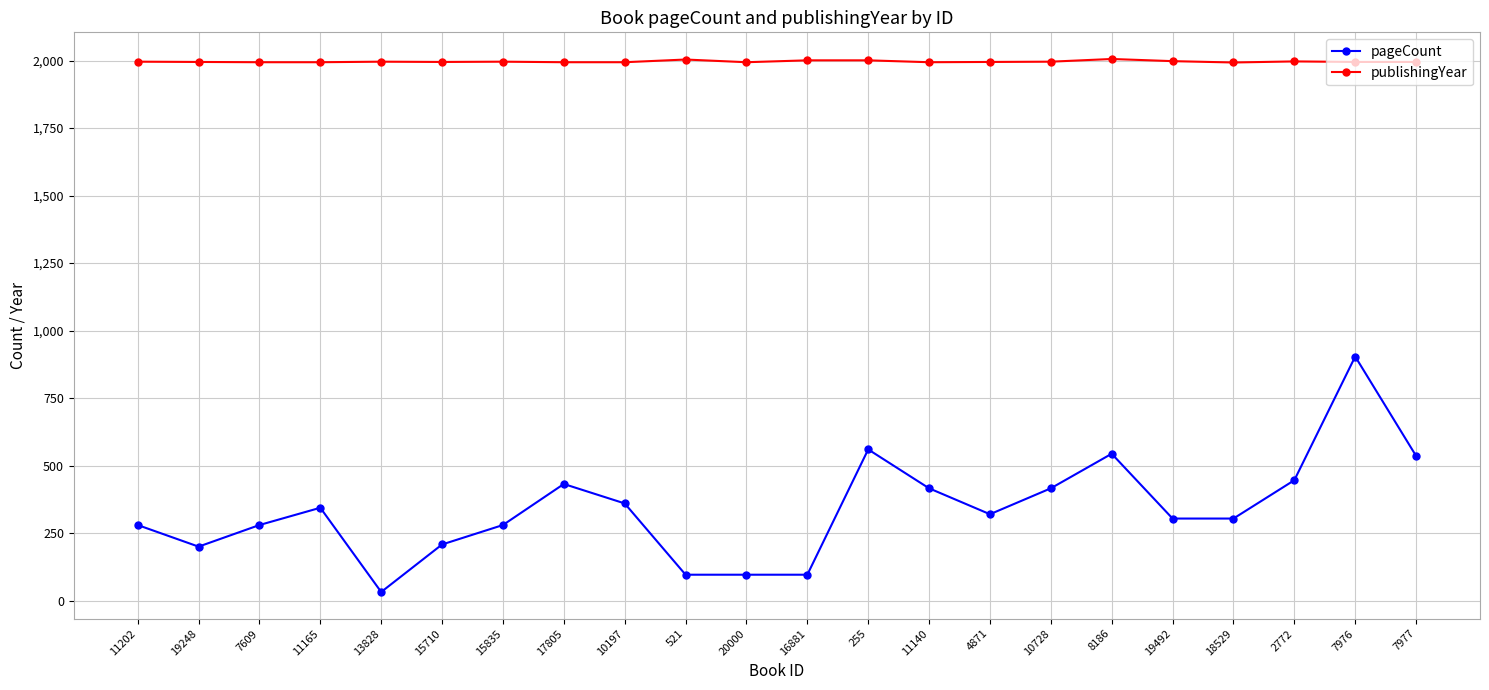

What is the approximate value of publishingYear at 10728, to the nearest 5?

1995